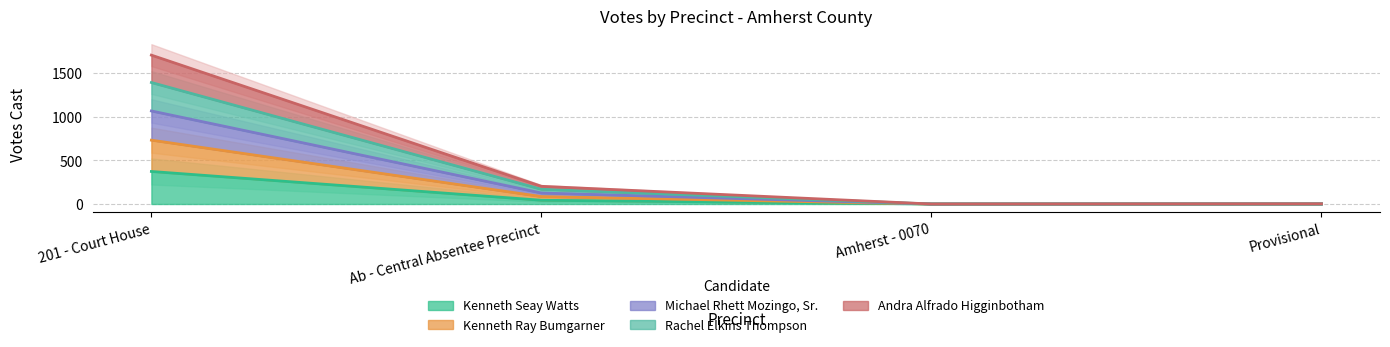

How many lines are shown in the chart?

5